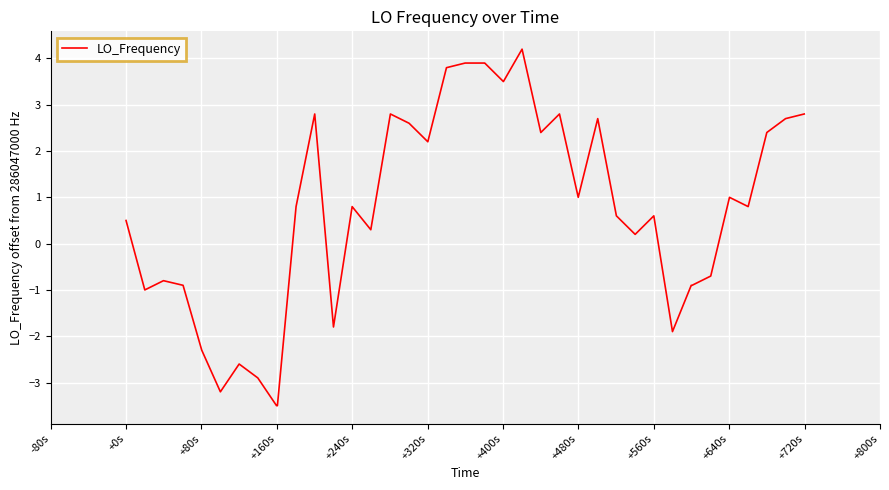

What is the smallest value displayed?

-3.5